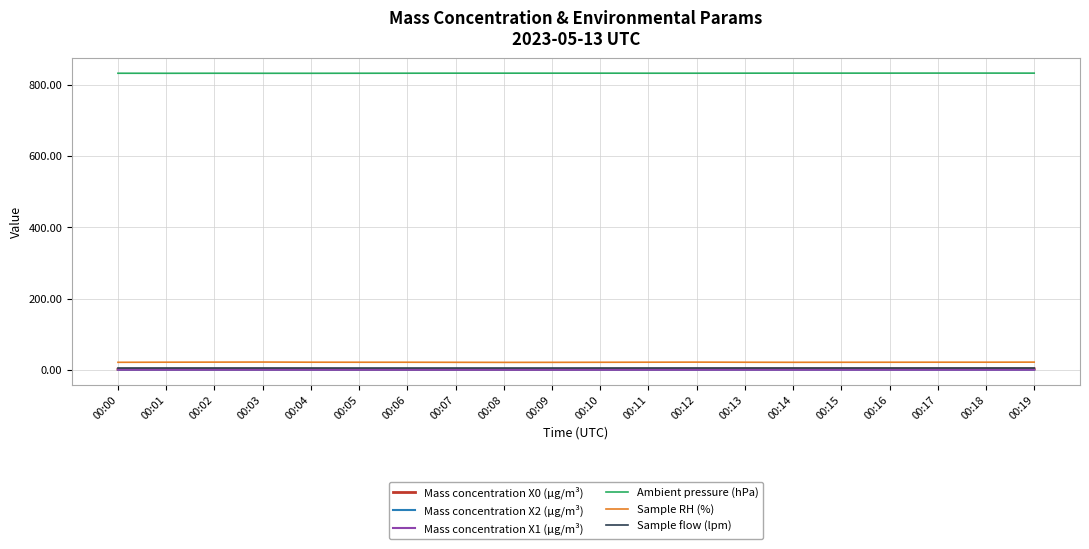

Does the chart have visible grid lines?

Yes